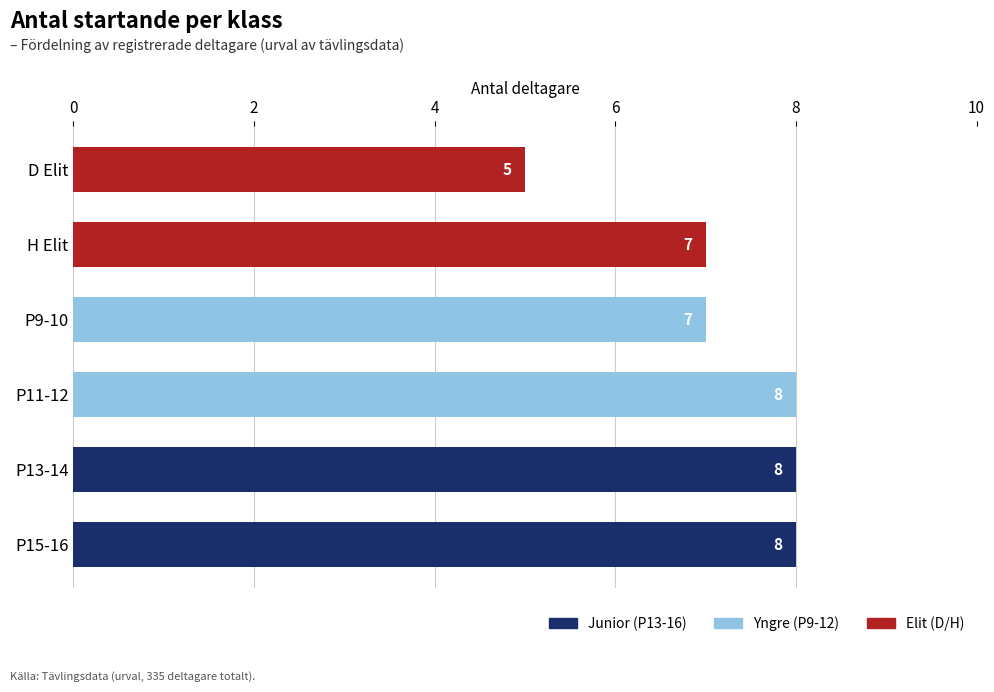

Which has a higher value, P9-10 or D Elit?

P9-10